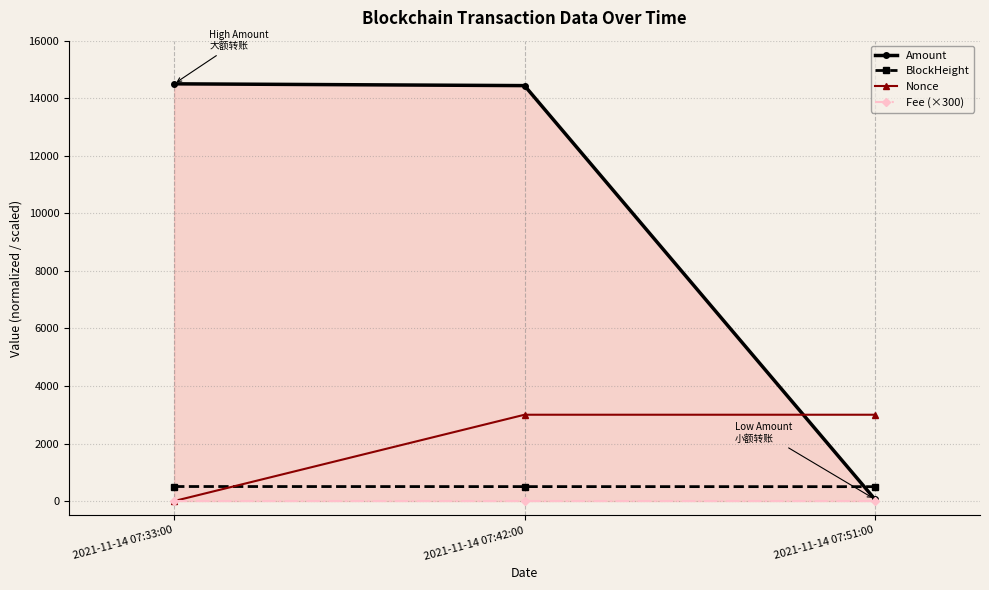

Which series has the largest total across all categories?

Amount